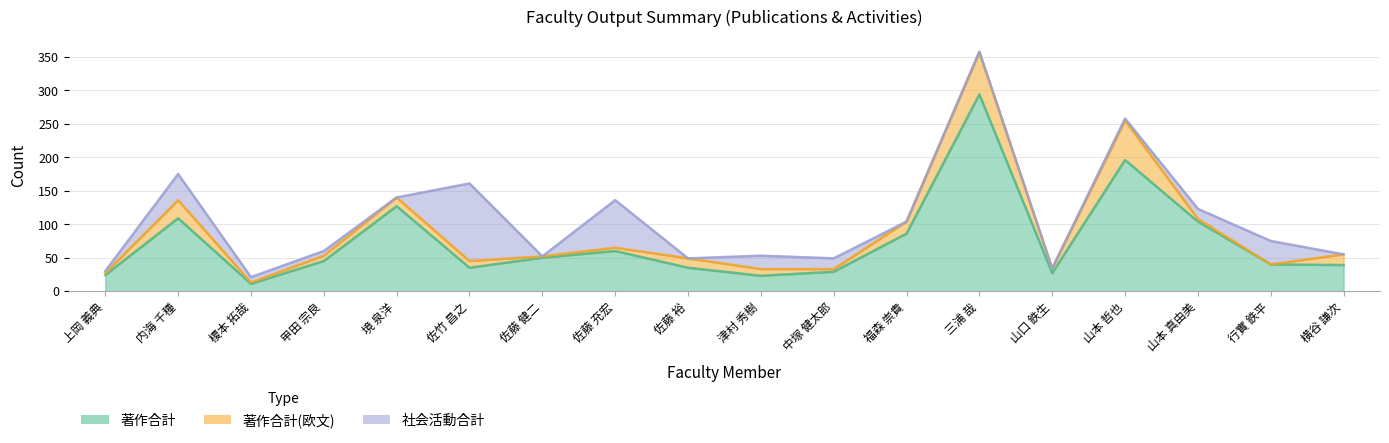

What is the difference between the second highest and minimum values in the 著作合計 series?

185